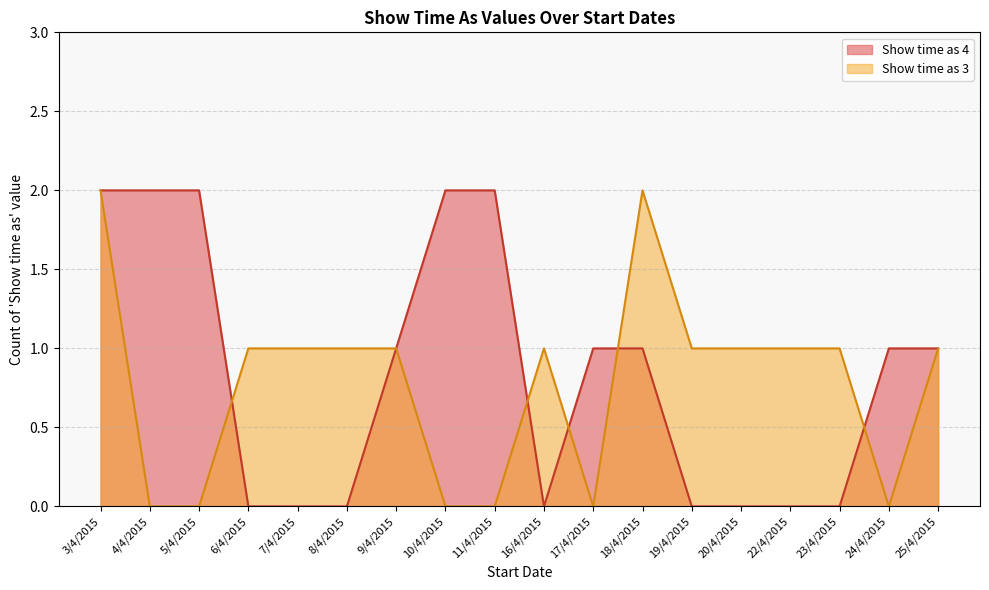

What is the minimum value shown in the chart?

0